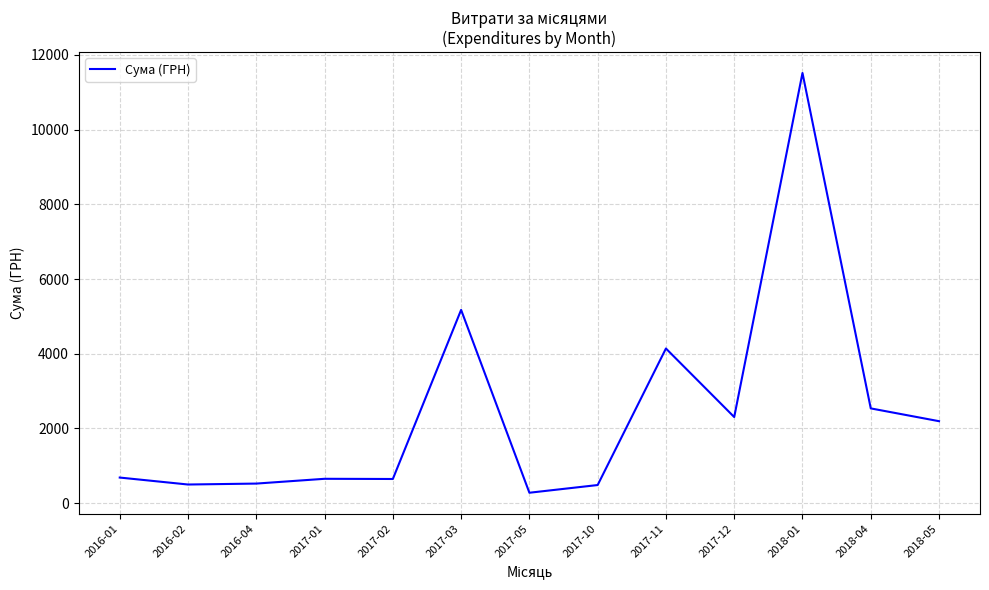

Approximately how many times larger is the value at 2016-01 compared to 2017-11?

0.2